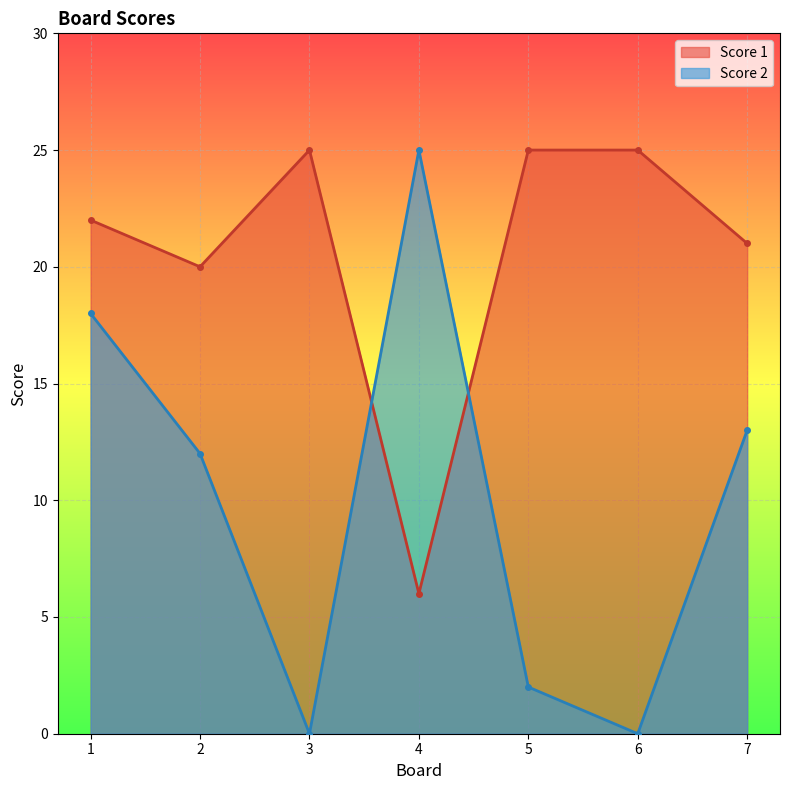

What is the value of the Score 2 point at the 2nd from the left?

12